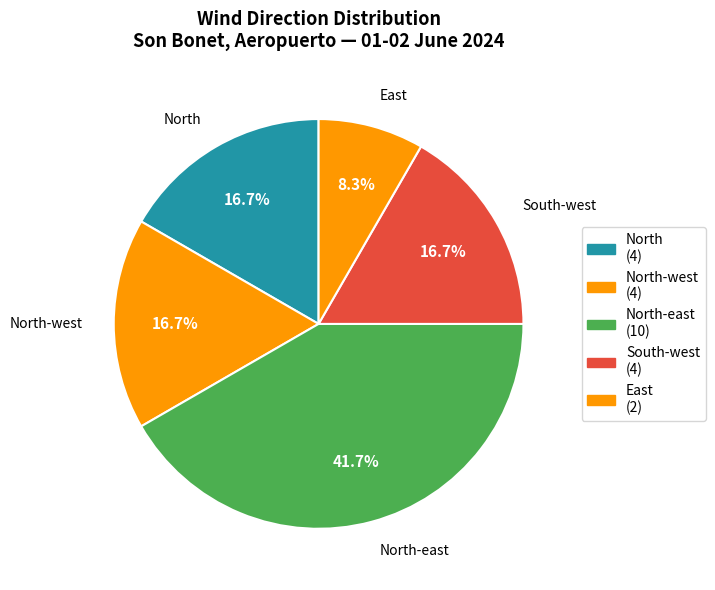

Count the number of slices in the pie.

5